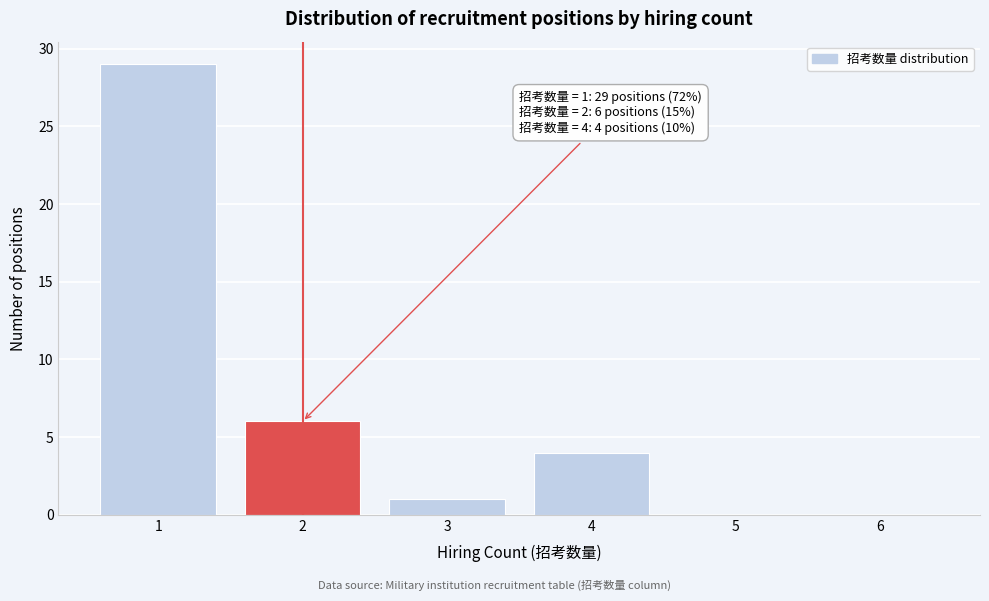

Over which range of the x-axis is the bar tallest?

0.5 to 1.5